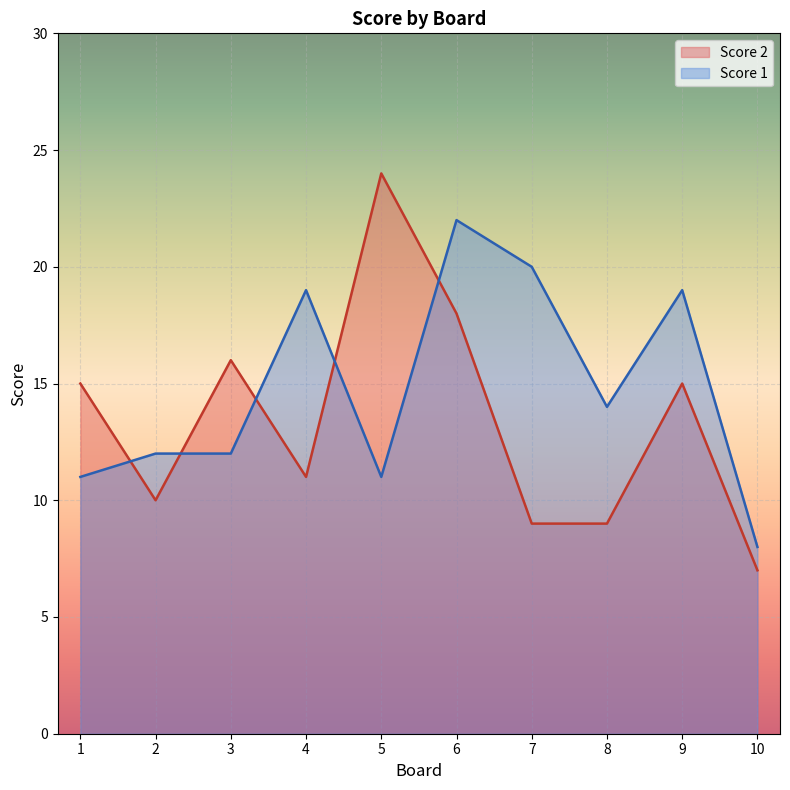

At which category is the sum across all series the highest?

6